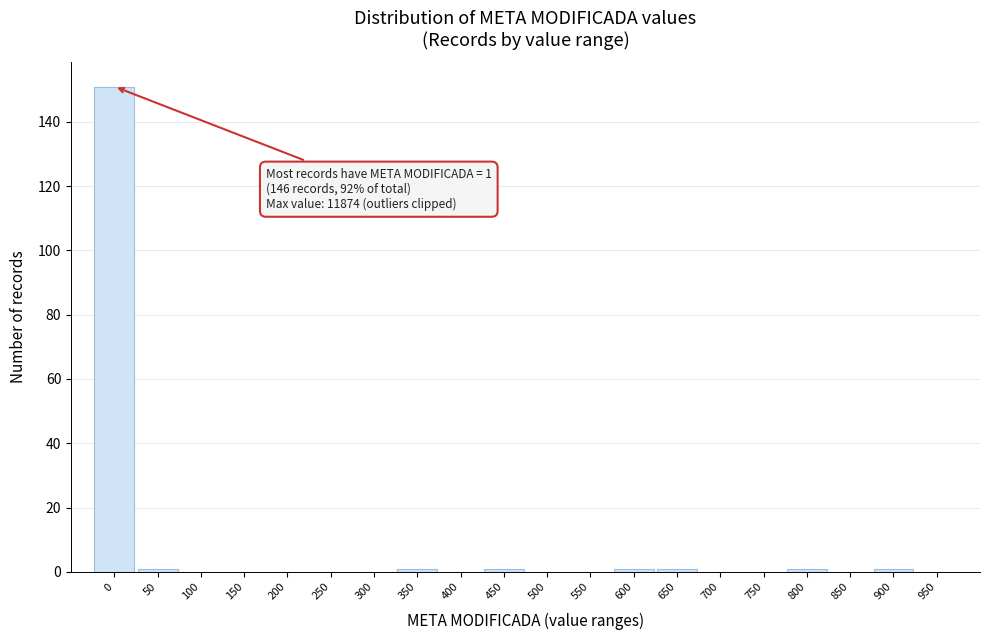

Reading left to right, transcribe all the data shown in this chart.

0=151	50=1	100=0	150=0	200=0	250=0	300=0	350=1	400=0	450=1	500=0	550=0	600=1	650=1	700=0	750=0	800=1	850=0	900=1	950=0